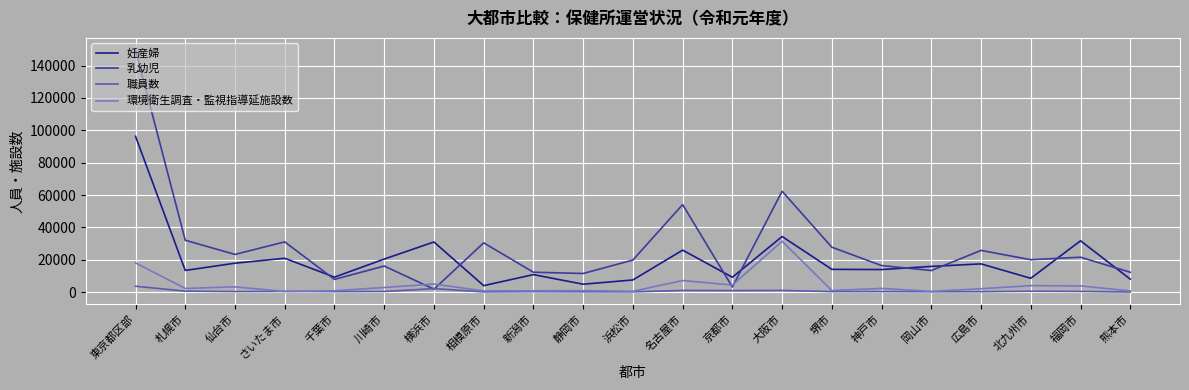

In 妊産婦, how many points are higher than both neighbors (excluding endpoints)?

7